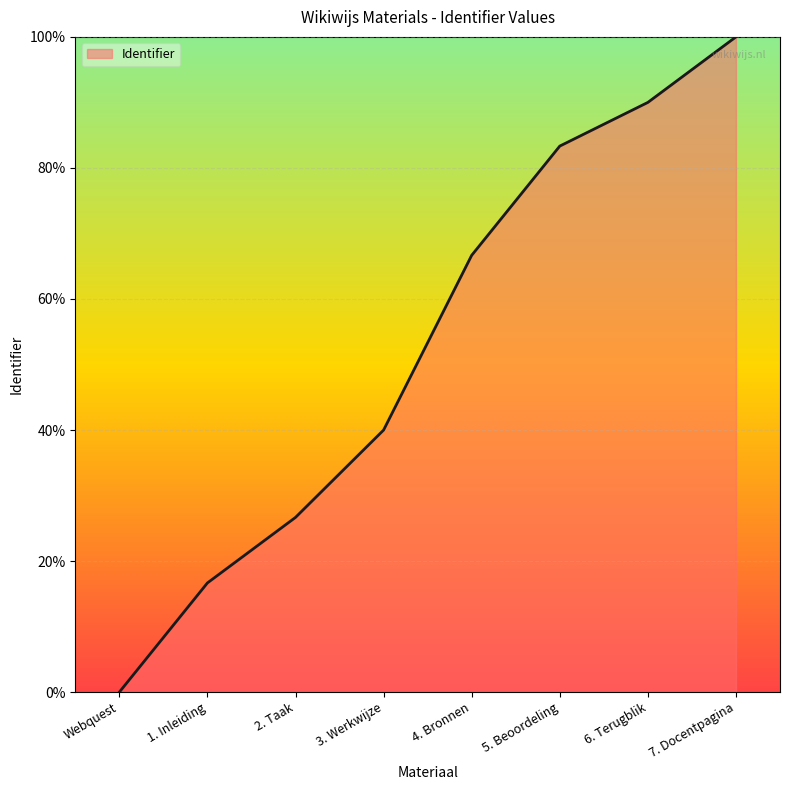

What is the ratio of the value at 3. Werkwijze to the value at 5. Beoordeling?

0.5